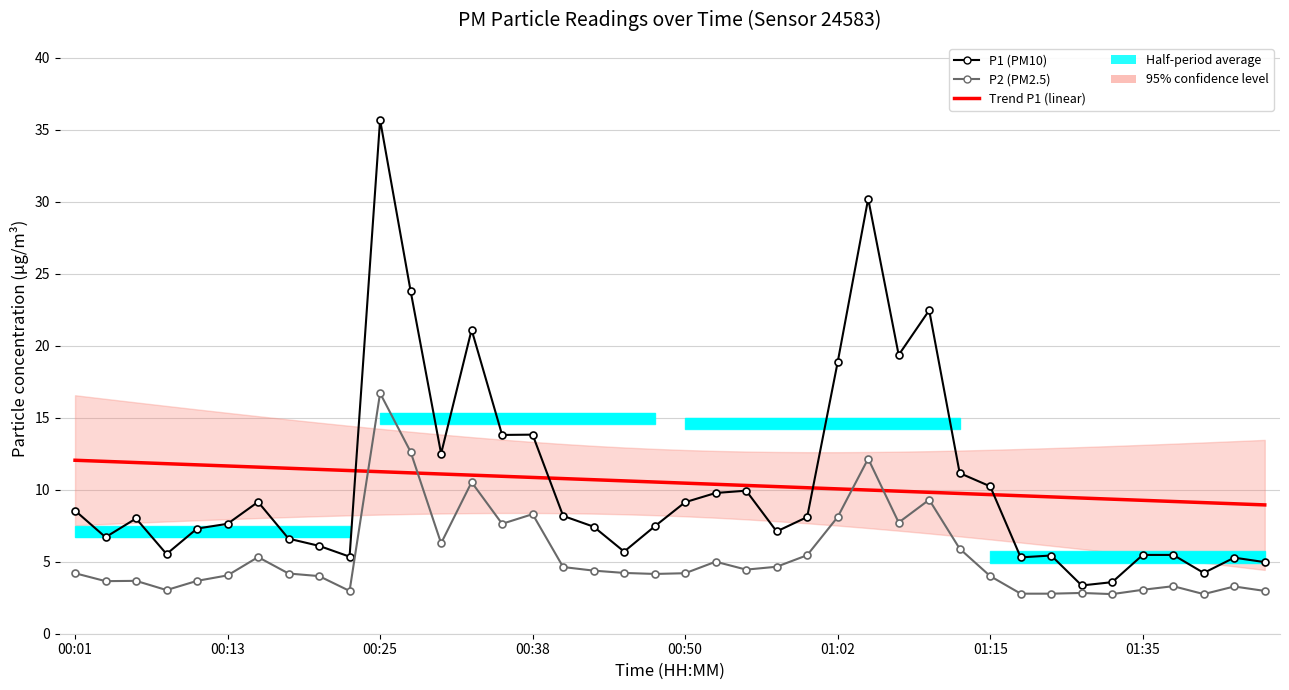

What is the sum of the P2 values at 01:28 and 01:07?

10.5